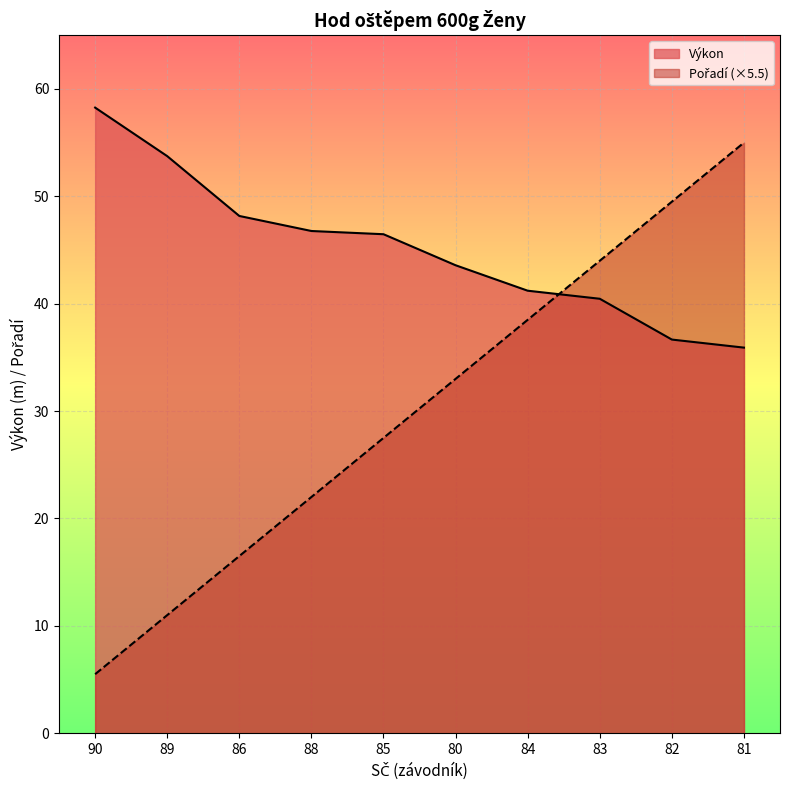

Rank the series by their average value, from lowest to highest.

Pořadí, Výkon